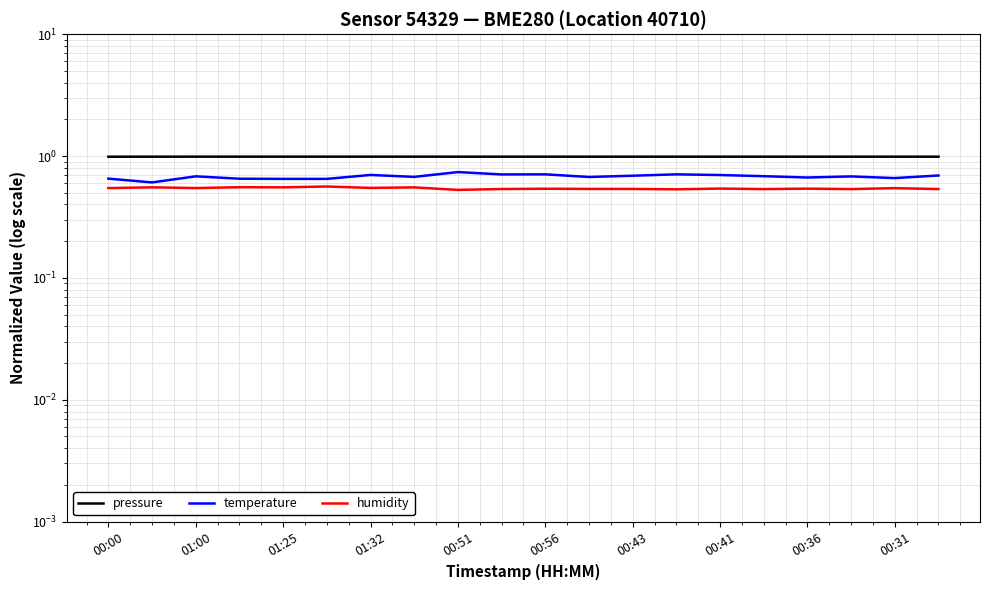

Which series has the largest range (max minus min)?

temperature